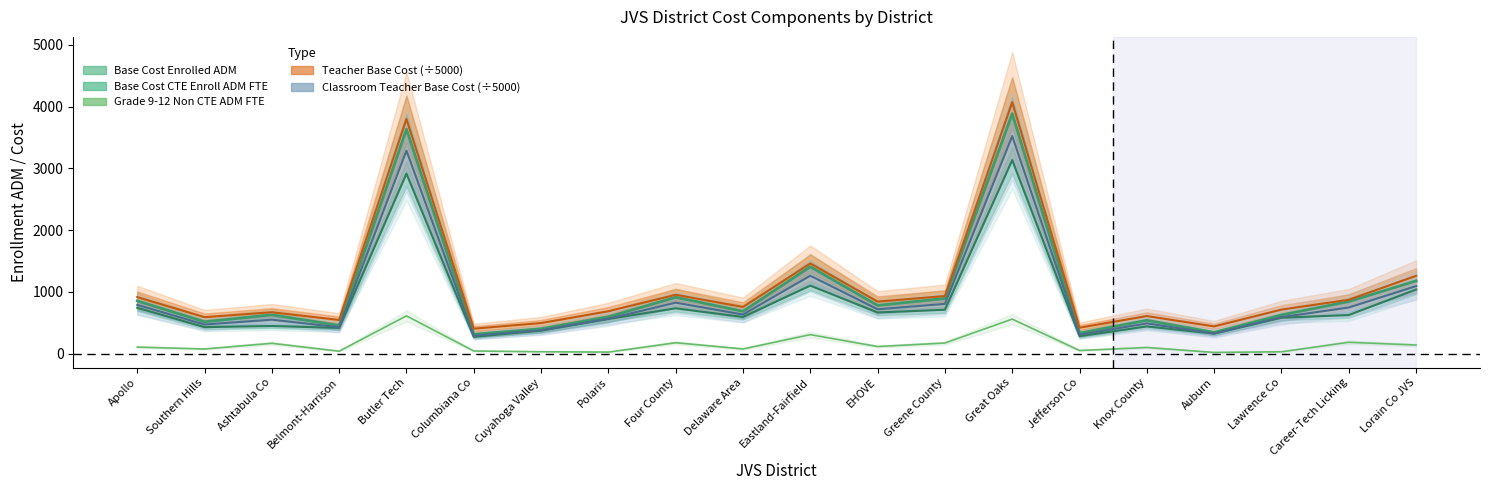

Which category has the highest value in the Base Cost Grade 912Non CTE Enroll ADM FTE series?

Butler Tech